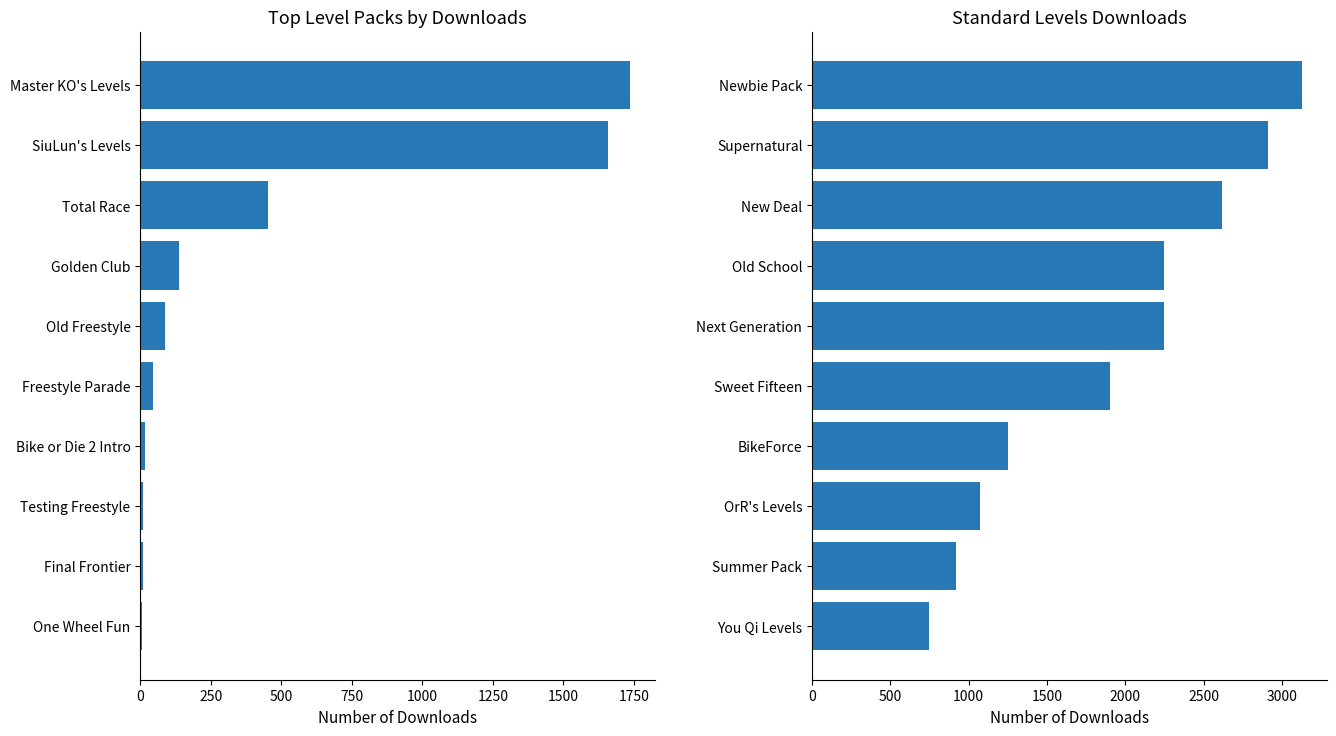

What is the spread (max minus min) of values at 2000?

1255